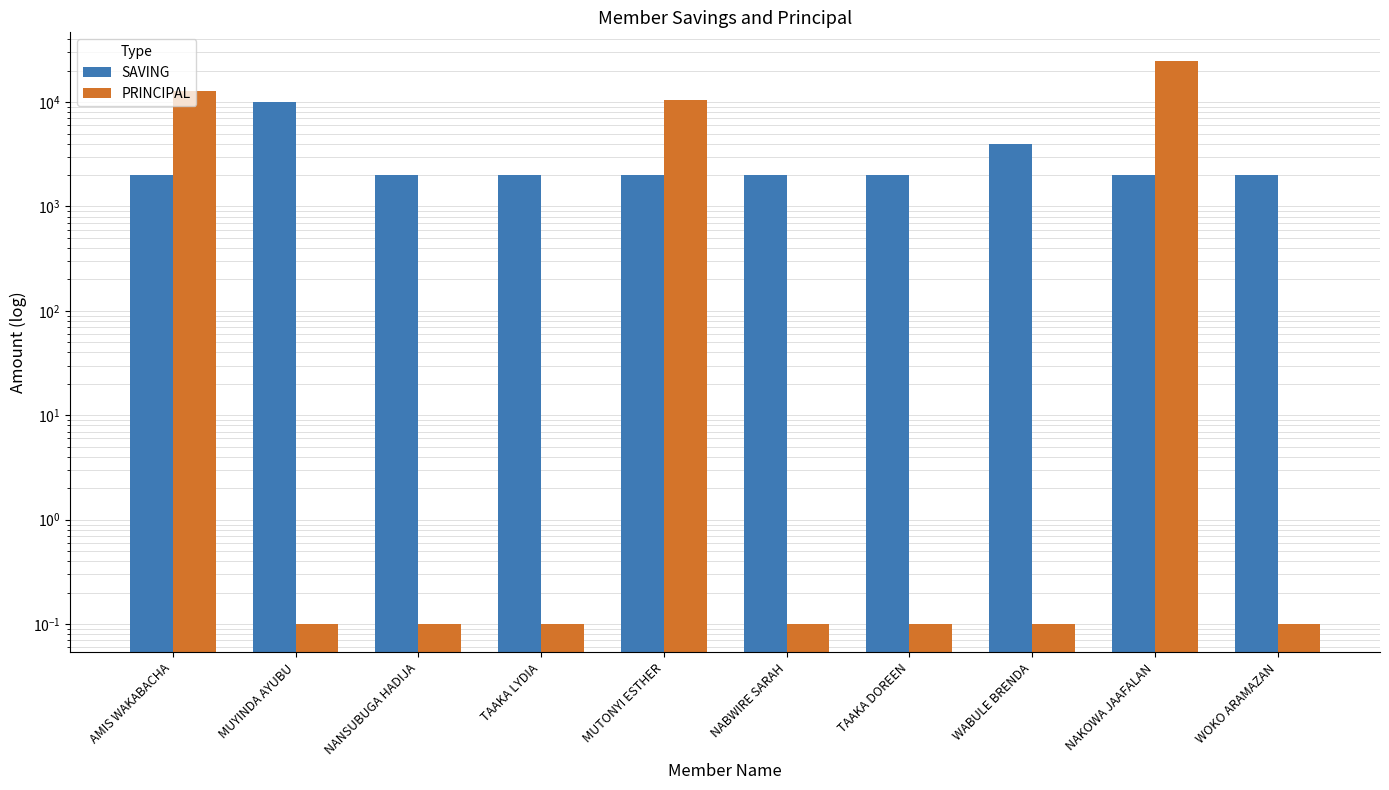

Reading left to right, extract all data points from this chart.

SAVING: AMIS WAKABACHA=2000.0	MUYINDA AYUBU=10000.0	NANSUBUGA HADIJA=2000.0	TAAKA LYDIA=2000.0	MUTONYI ESTHER=2000.0	NABWIRE SARAH=2000.0	TAAKA DOREEN=2000.0	WABULE BRENDA=4000.0	NAKOWA JAAFALAN=2000.0	WOKO ARAMAZAN=2000.0
PRINCIPAL: AMIS WAKABACHA=12700.0	MUYINDA AYUBU=0.1	NANSUBUGA HADIJA=0.1	TAAKA LYDIA=0.1	MUTONYI ESTHER=10400.0	NABWIRE SARAH=0.1	TAAKA DOREEN=0.1	WABULE BRENDA=0.1	NAKOWA JAAFALAN=25000.0	WOKO ARAMAZAN=0.1